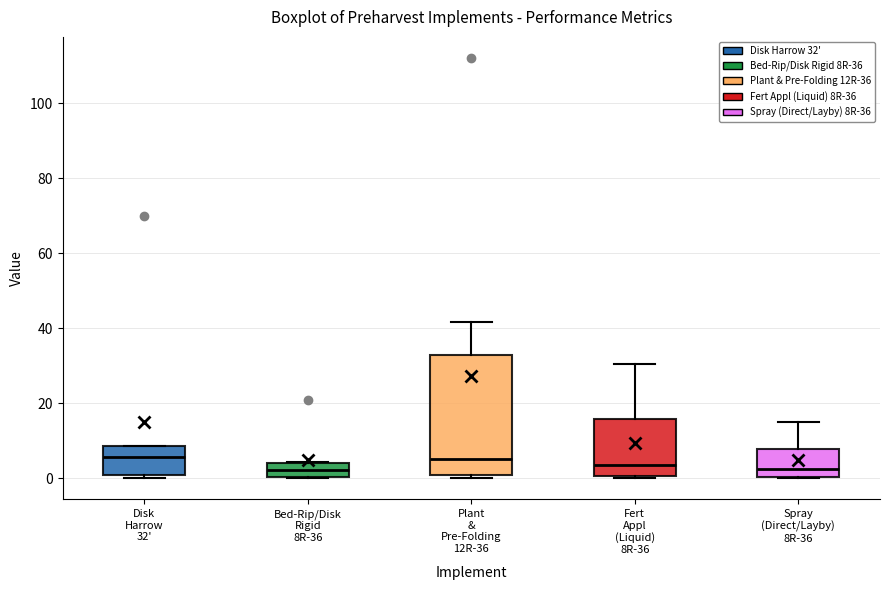

Reading left to right, read every box against the y-axis: the position of its median line, the range the box covers, and the ends of its whiskers. The values are not printed on the chart, so give them approximately, as read against the axis.

Disk Harrow 32': median 6, box 0 to 8, whiskers 0 (just below the box's lower edge) to 8
Bed-Rip/Disk Rigid 8R-36: median 2, box 0 to 4, whiskers 0 to 4
Plant & Pre-Folding 12R-36: median 6, box 2 to 32, whiskers 0 to 42
Fert Appl (Liquid) 8R-36: median 4, box 0 to 16, whiskers 0 (just below the box's lower edge) to 30
Spray (Direct/Layby) 8R-36: median 2, box 0 to 8, whiskers 0 to 16